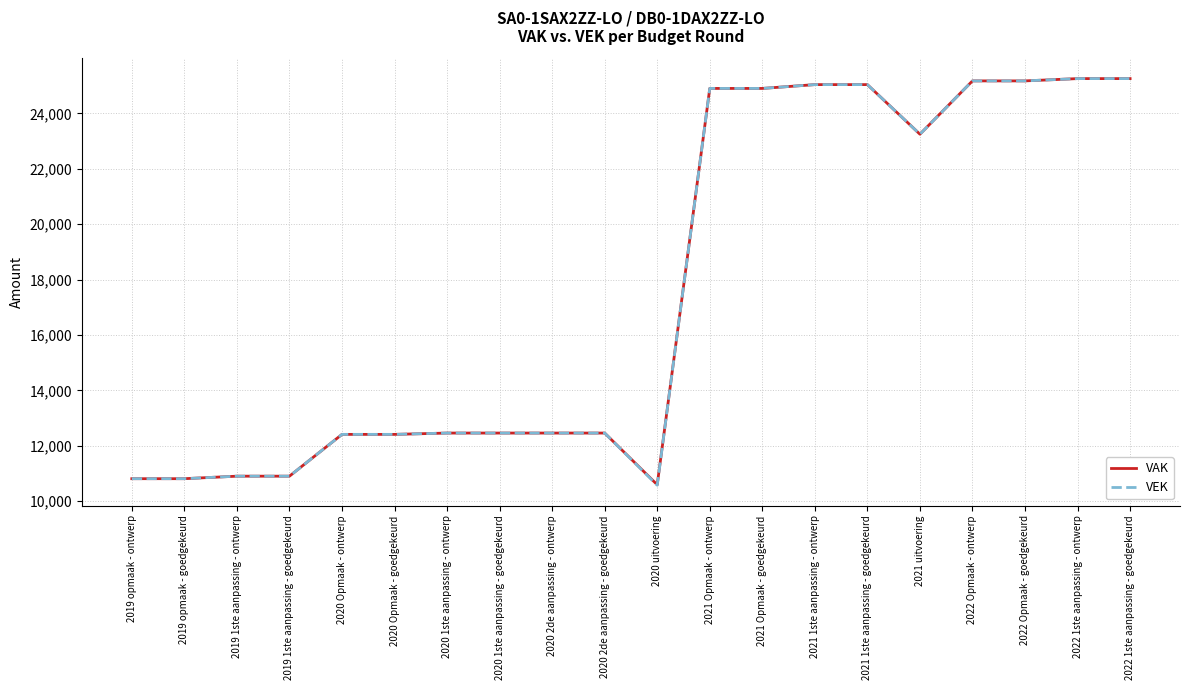

Is the value of VEK at 2021 1ste aanpassing - ontwerp greater than the value of VAK at 2020 2de aanpassing - ontwerp?

Yes